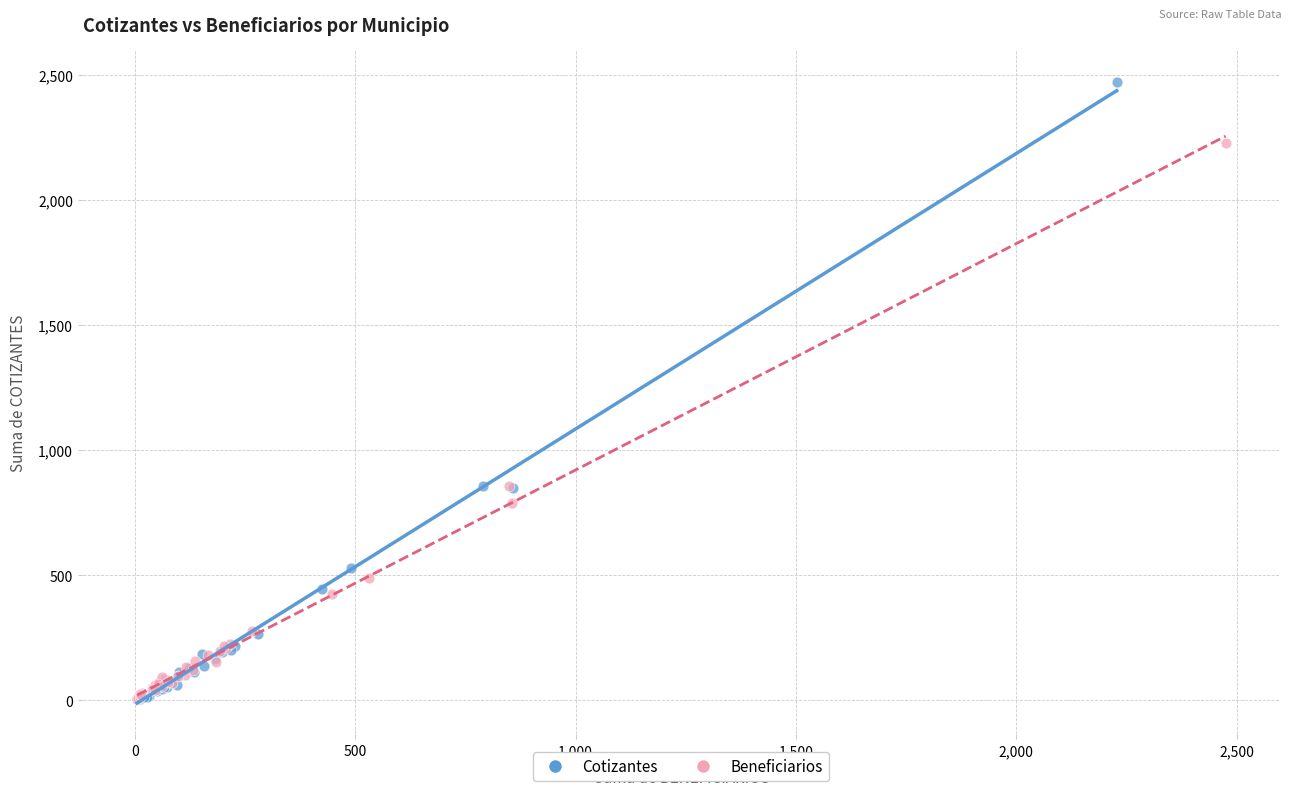

Which series has the largest Y range (max minus min)?

Cotizantes